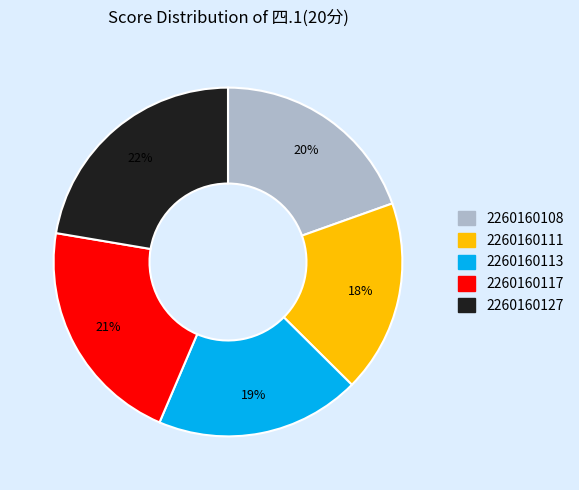

To the nearest percent, what is the difference between the largest and smallest slice percentages?

4%